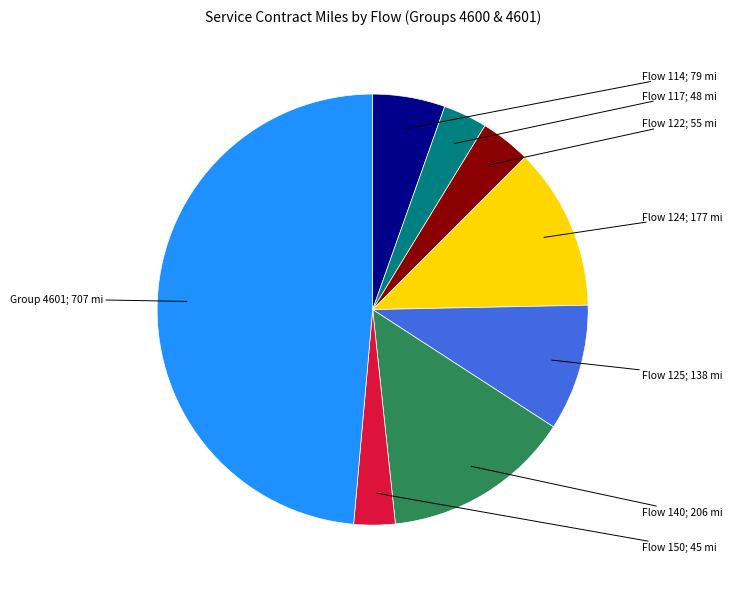

Is there any slice that represents more than half of the pie?

No